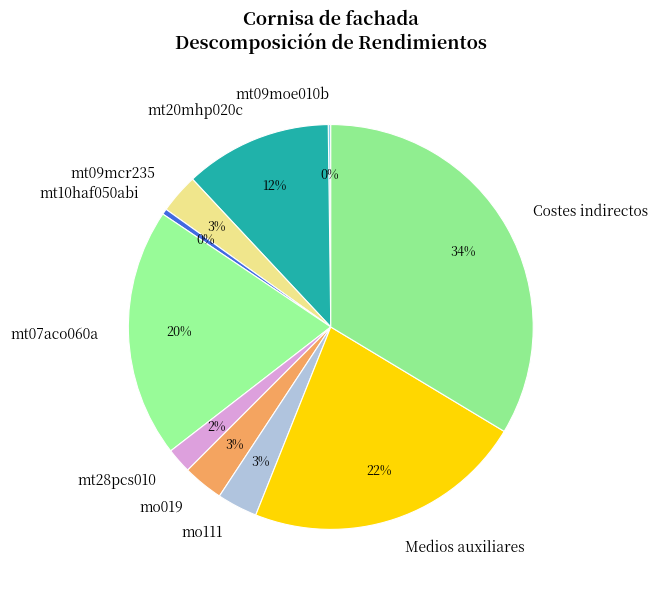

Do Medios auxiliares and mo019 together represent more than half of the pie?

No